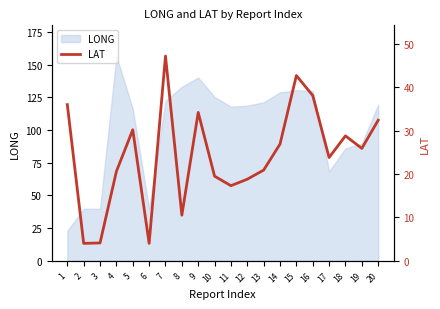

Which label corresponds to the largest value in the chart?

7